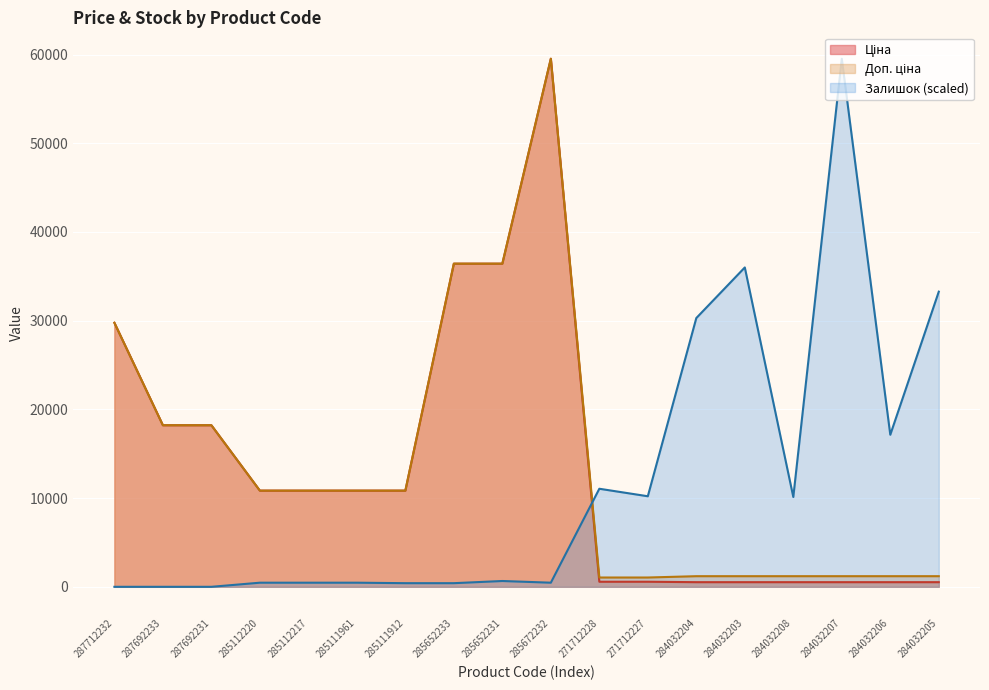

At which label is Ціна closest to 30022?

287712232